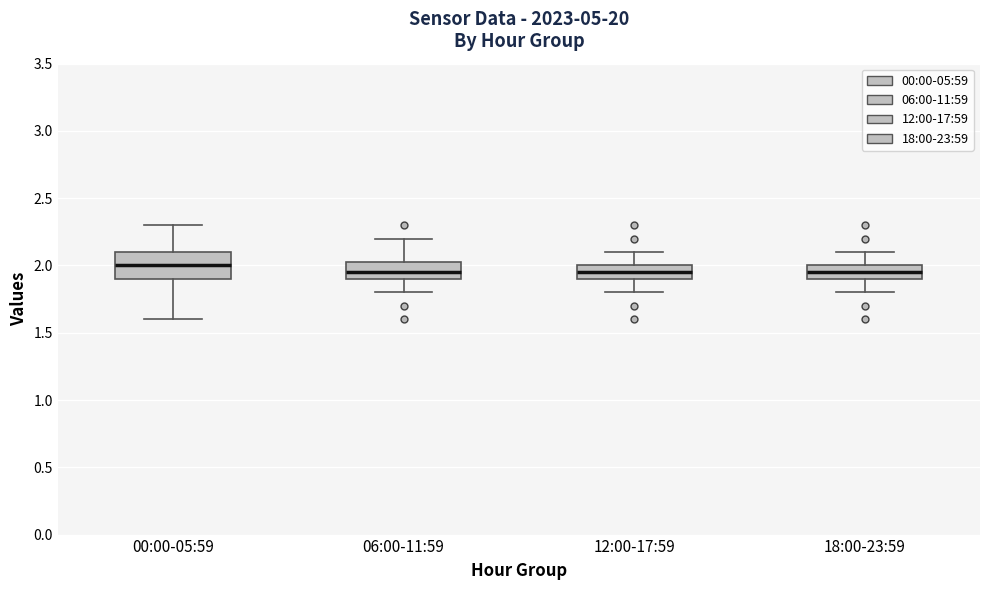

Comparing the boxes themselves (not the whiskers), which one is the tallest?

00:00-05:59